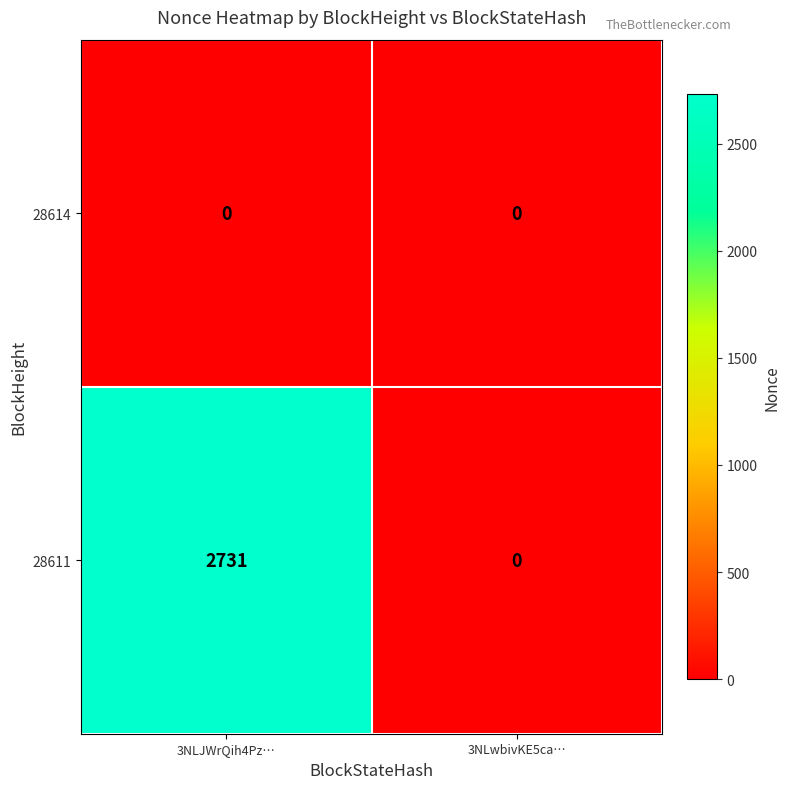

What is the difference between the 28611 values at 3NLwbivKE5ca… and 3NLJWrQih4Pz…?

2731